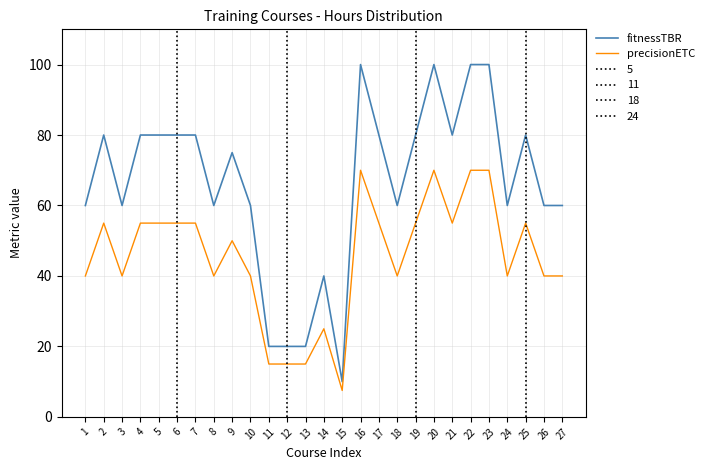

What is the sum of the fitnessTBR values at 22 and 6?

180.0